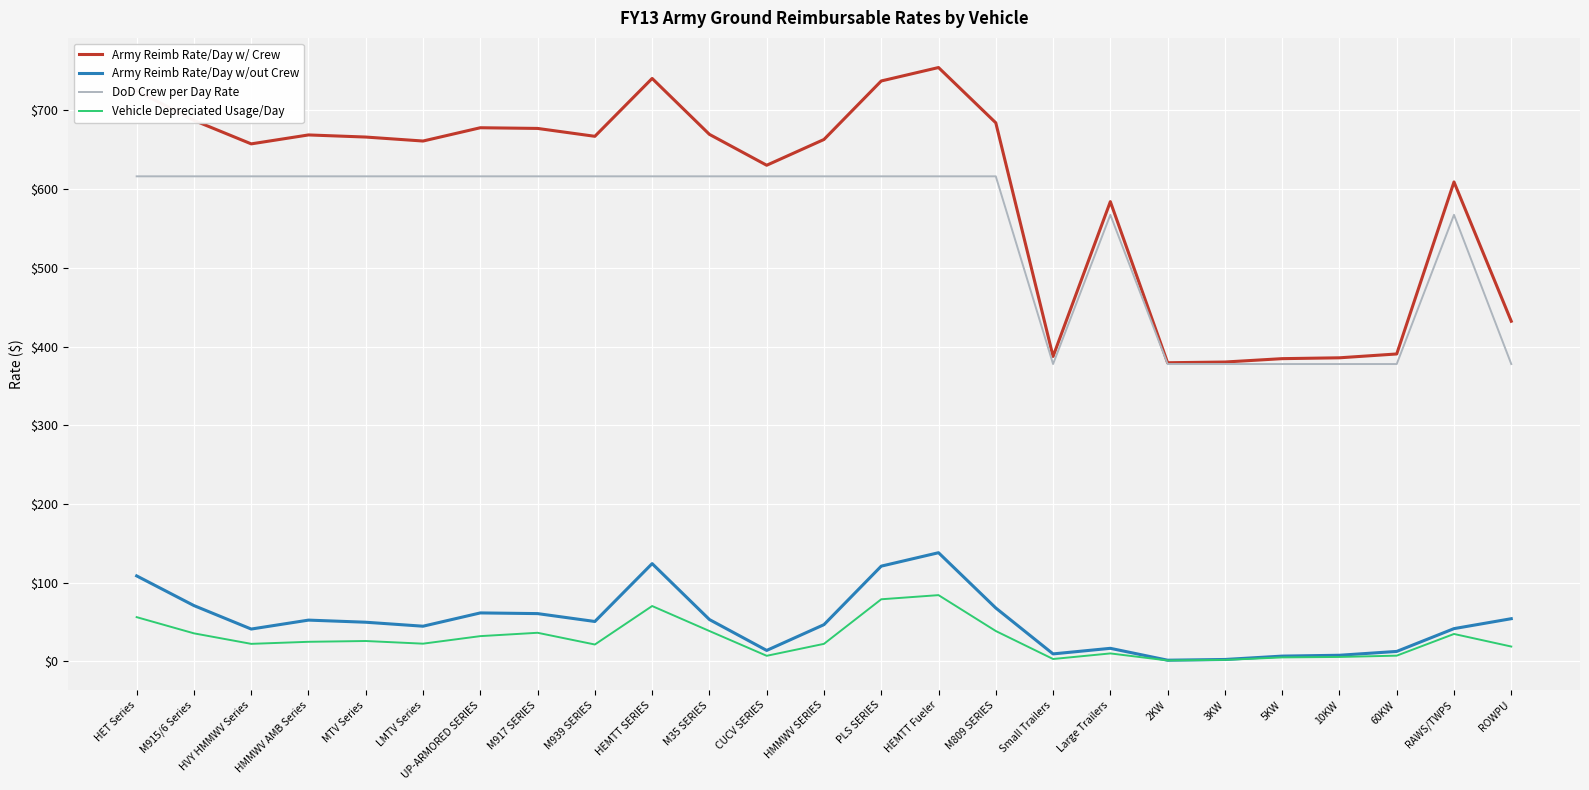

What are all the series names shown in the legend?

Army Reimb Rate/Day w/ Crew, Army Reimb Rate/Day w/out Crew, DoD Crew per Day Rate, Vehicle Depreciated Usage/Day